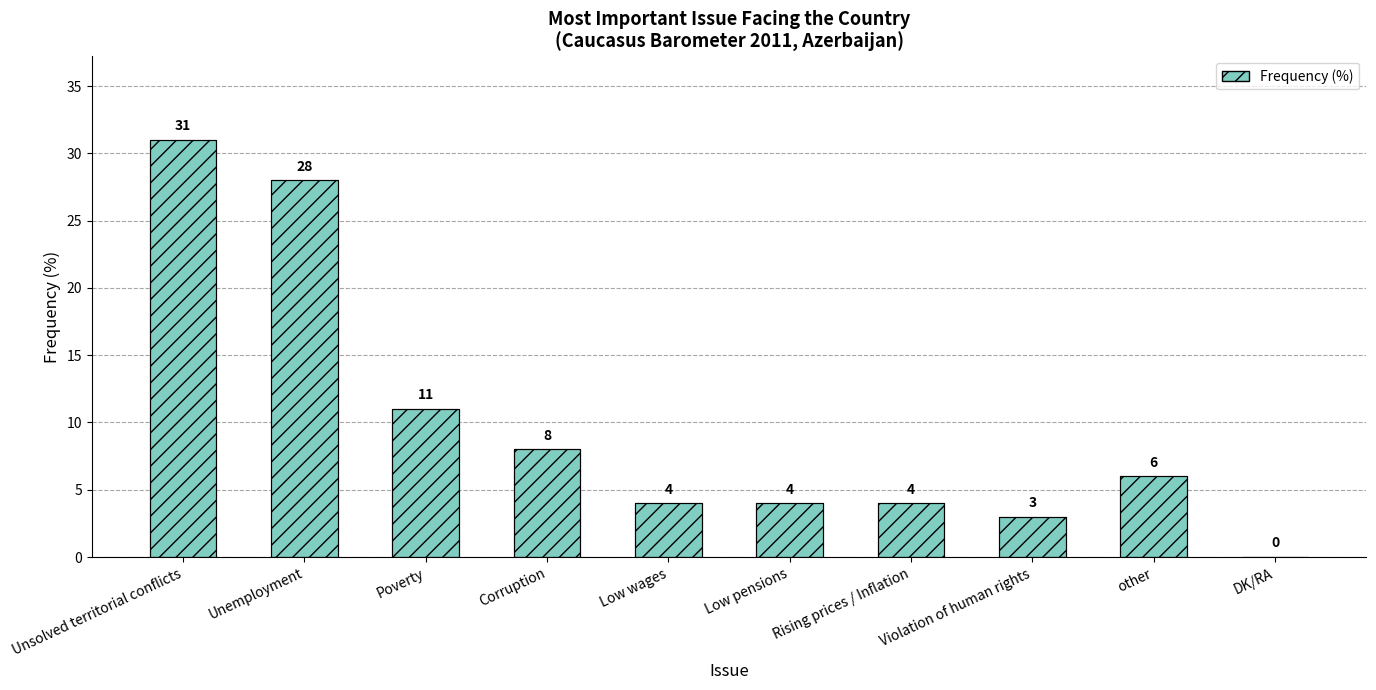

What value does the data have at Low pensions?

4